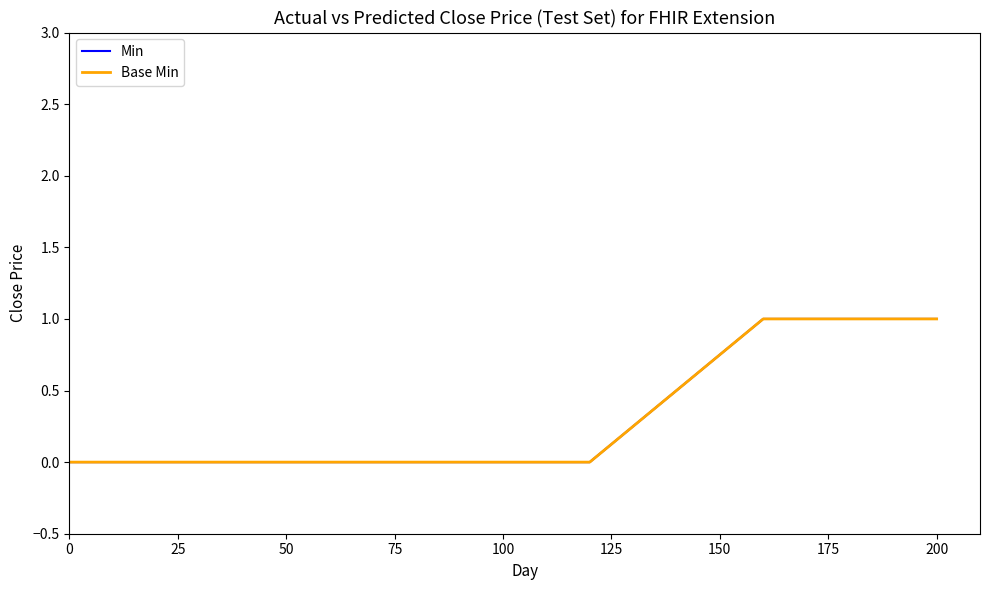

Is this an area chart (filled region under the line)?

No